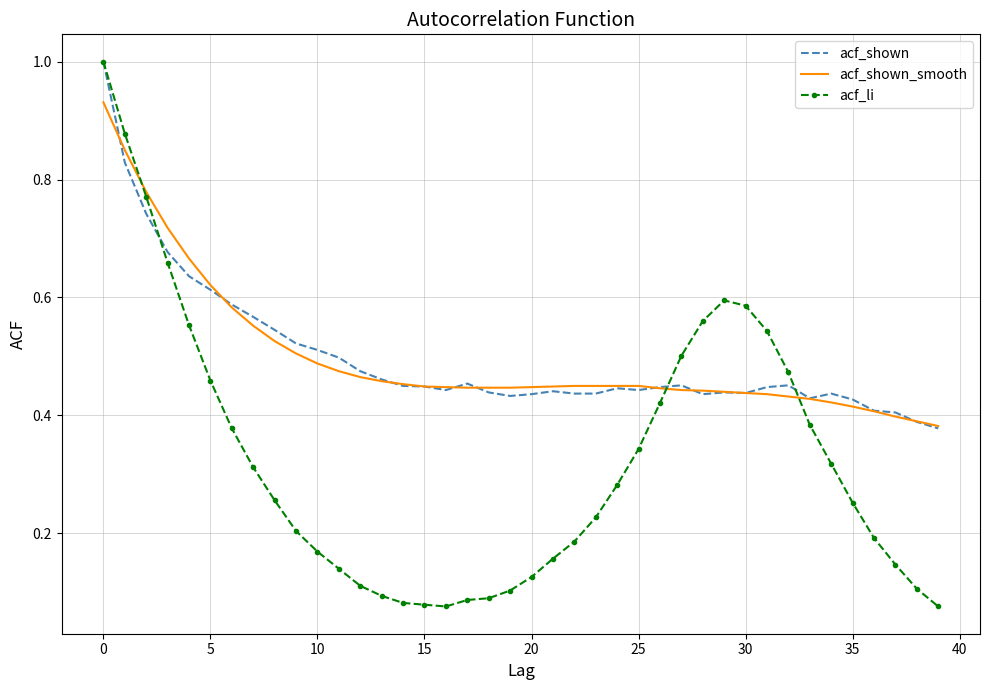

True or false: acf_shown and acf_shown_smooth intersect in this chart.

True